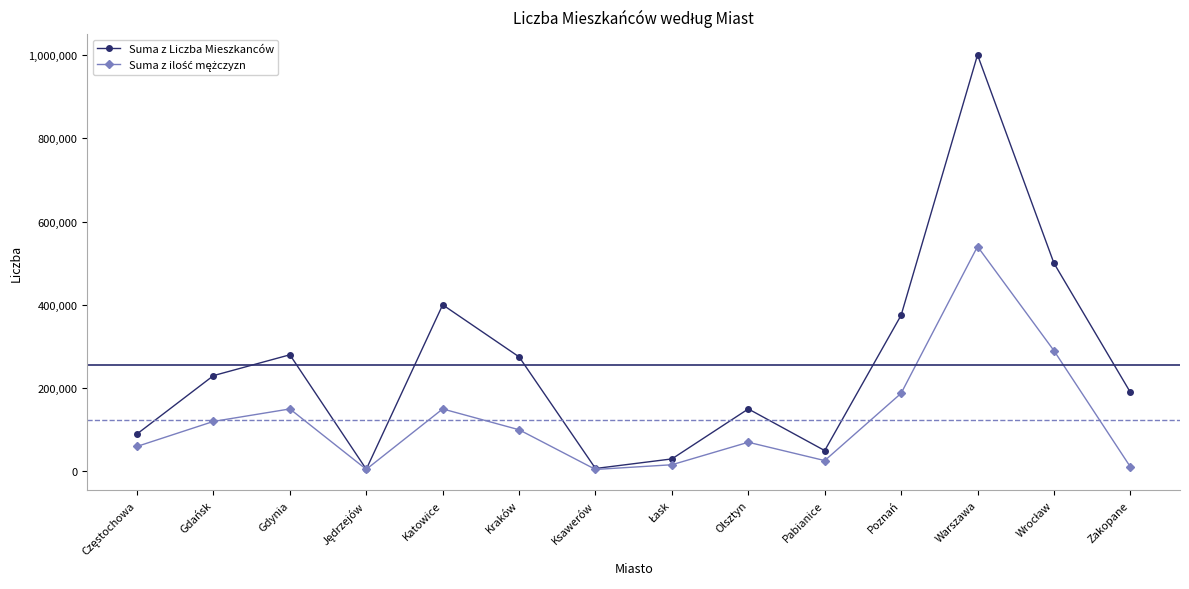

What is the spread (max minus min) of values at Warszawa?

460000